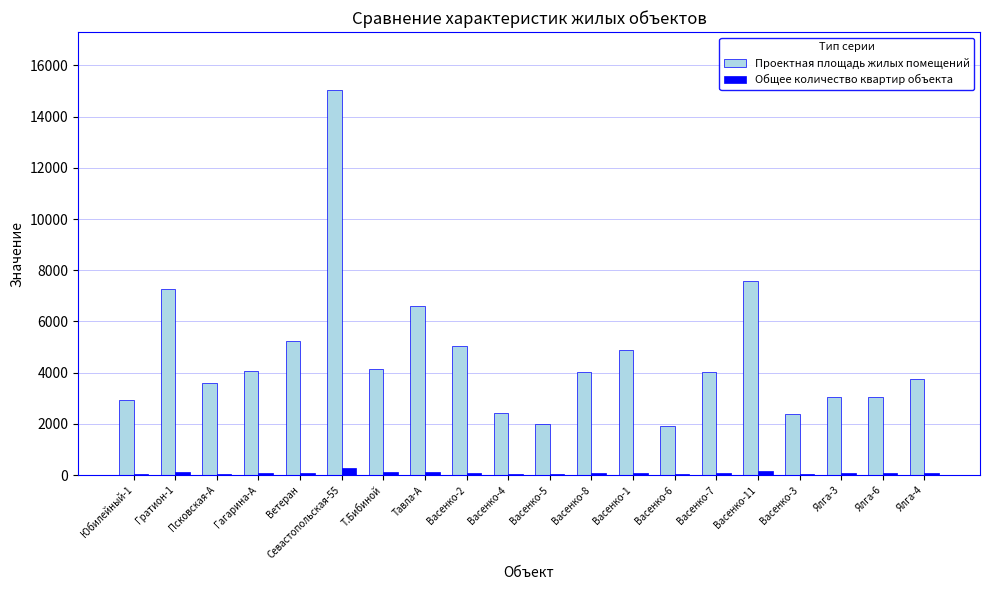

Is it true that Проектная площадь жилых помещений equals 4240 at Юбилейный-1?

False